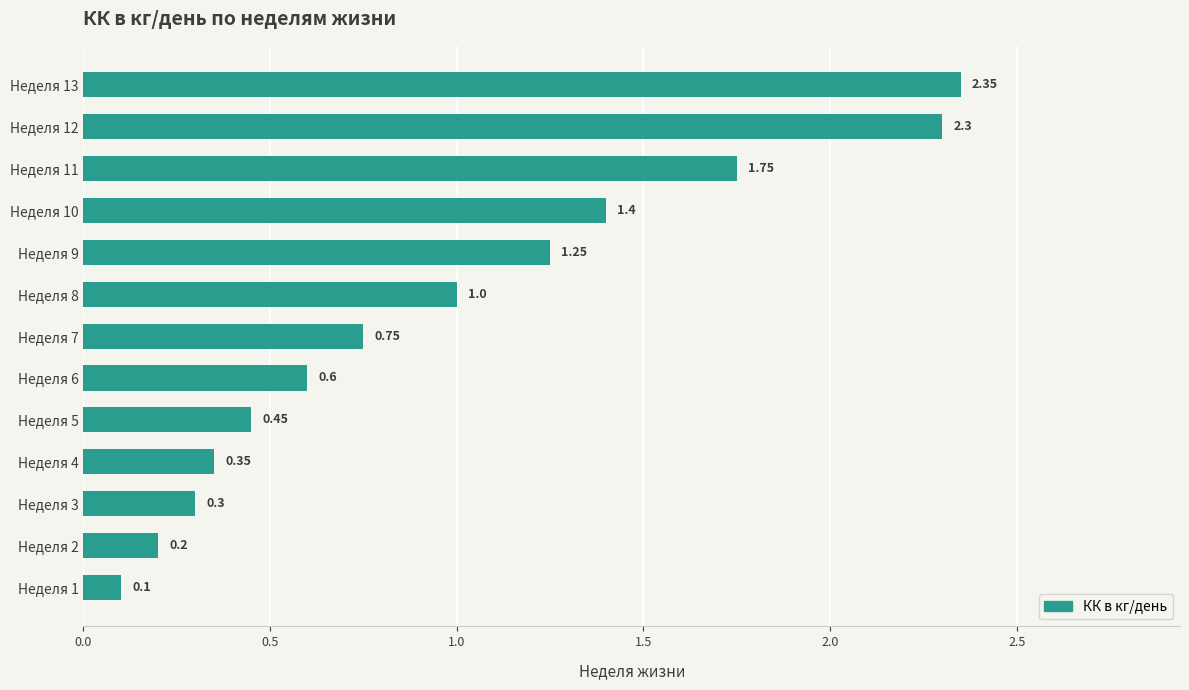

Which has a higher value, Неделя 9 or Неделя 8?

Неделя 9